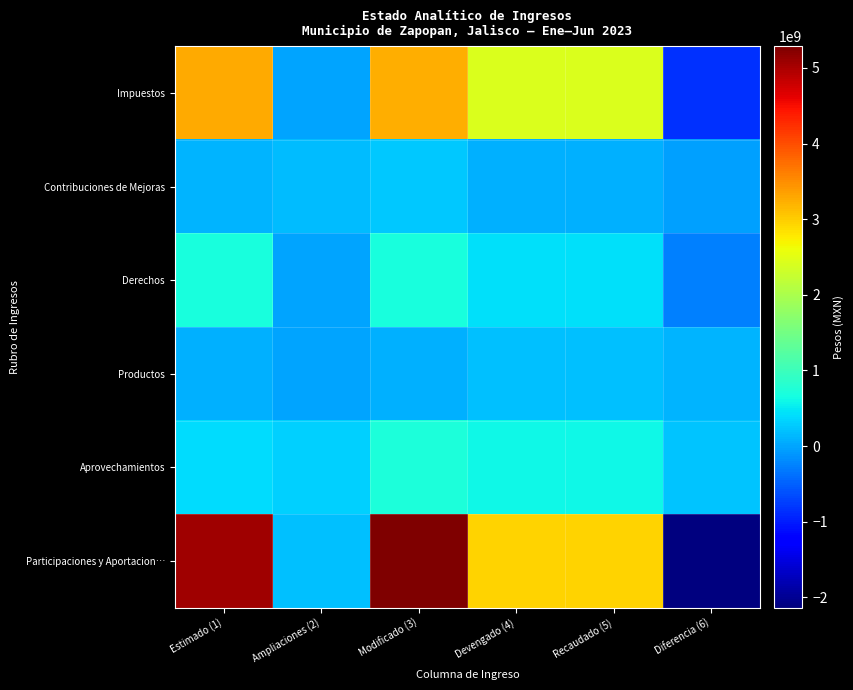

How many series are shown in this chart?

6